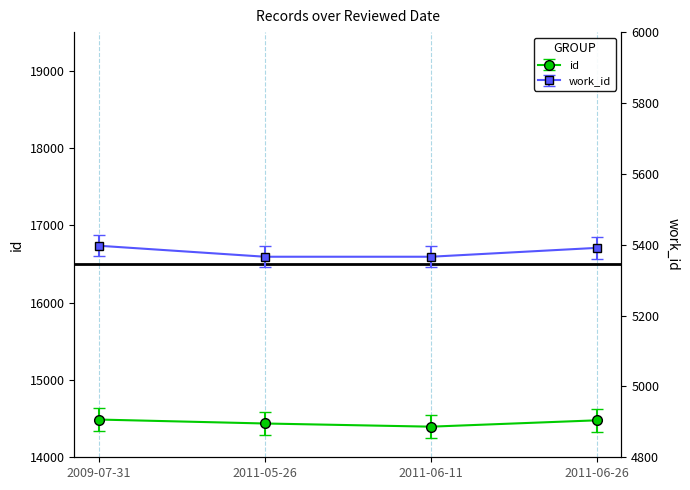

What position from the right is 2011-06-26?

1